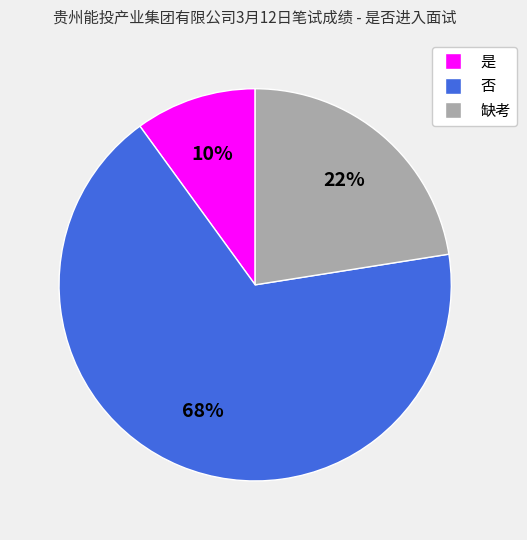

Which has a higher value, 否 or 是?

否